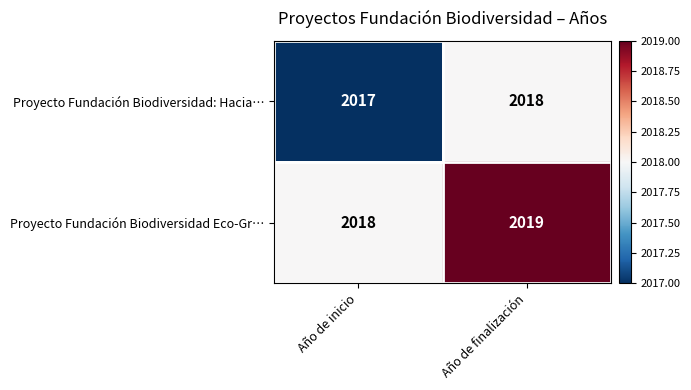

Which series has the largest total across all categories?

Proyecto Fundación Biodiversidad Eco-Gr…